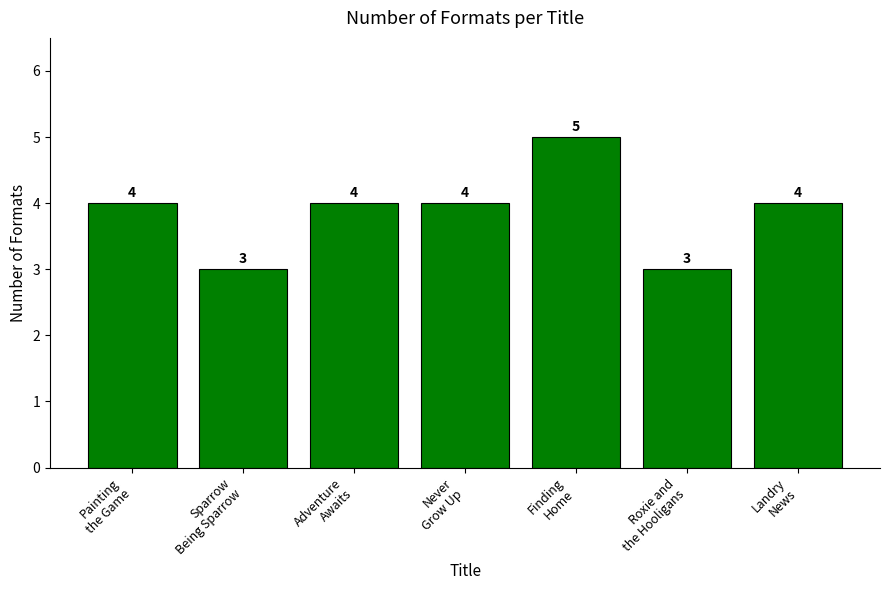

What is the greatest value displayed?

5